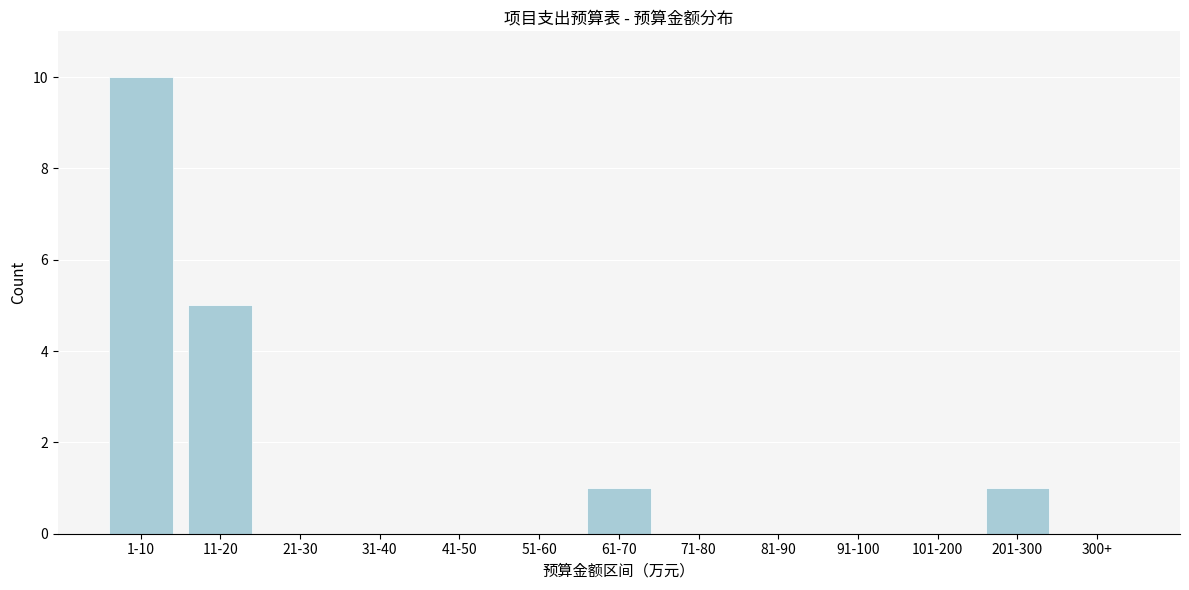

Reading right to left, what are all the values shown in this chart?

300+=0	201-300=1	101-200=0	91-100=0	81-90=0	71-80=0	61-70=1	51-60=0	41-50=0	31-40=0	21-30=0	11-20=5	1-10=10